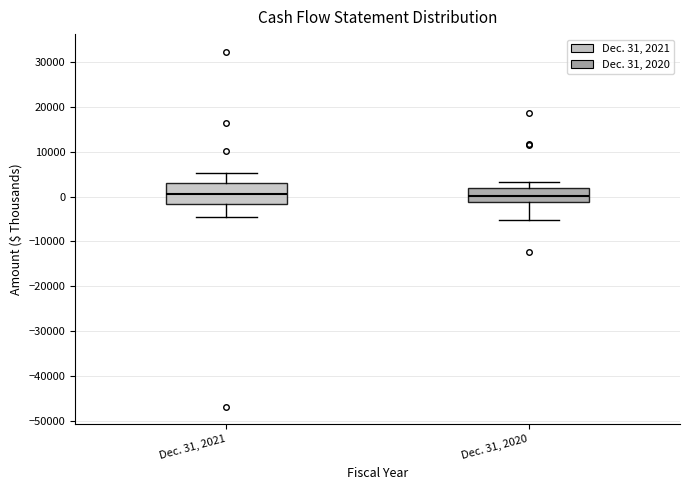

Reading left to right, transcribe this box plot: for each box, give where its median line is, the range the box spans, and where its two whiskers end, as read against the y-axis. The values are not printed on the chart, so give them approximately, as read against the axis.

Dec. 31, 2021: median 1000, box -2000 to 3000, whiskers -4000 to 5000
Dec. 31, 2020: median 0, box -1000 to 2000, whiskers -5000 to 3000